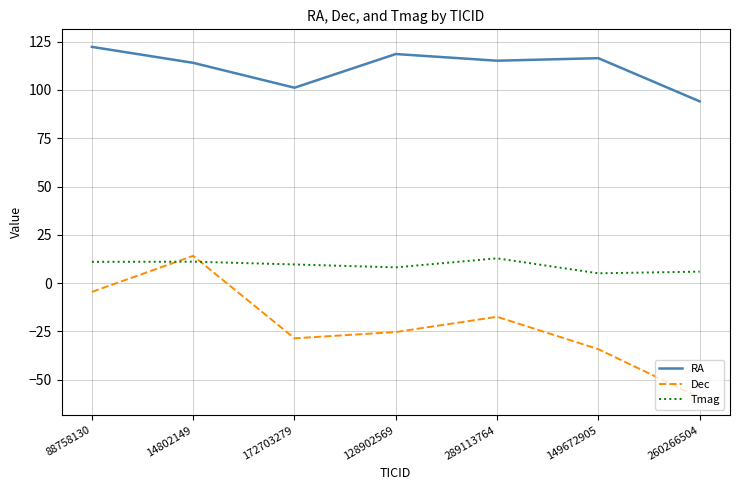

How many values in Dec are above zero?

1